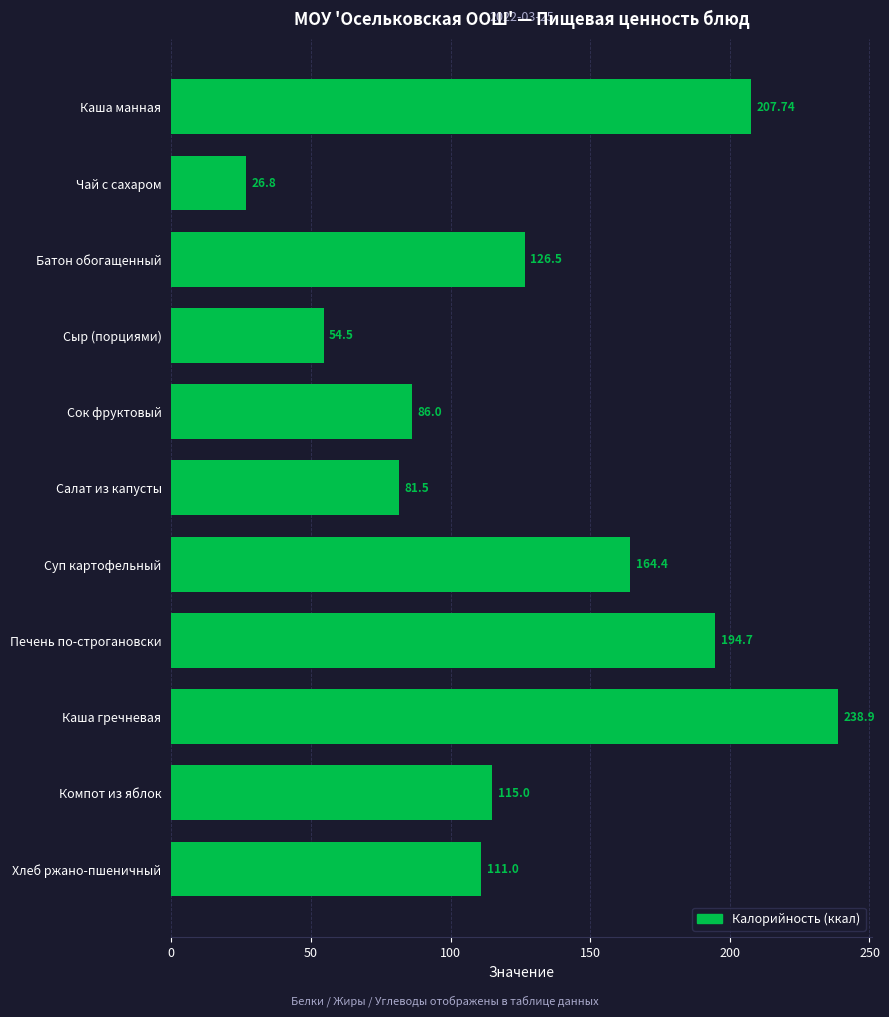

Between Печень по-строгановски and Сыр (порциями), which is larger?

Печень по-строгановски